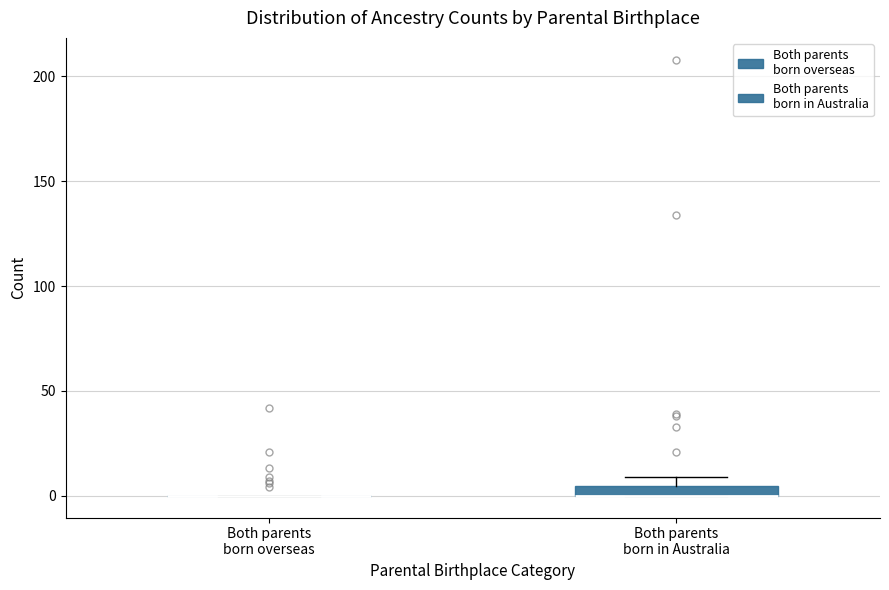

Where is the upper edge of the box for Both parents born in Australia on the y-axis? The values are not printed on the chart, so give them approximately, as read against the axis.

5